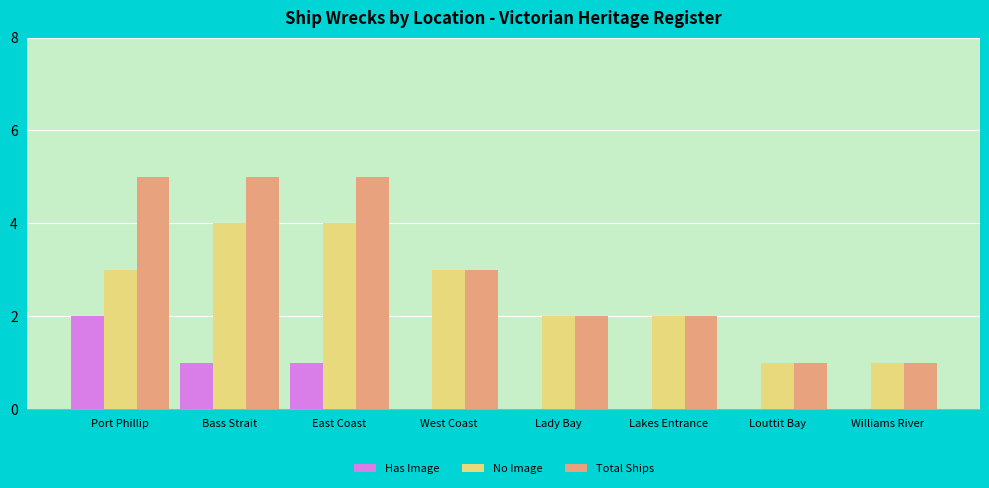

Which series has the largest range (max minus min)?

Total Ships